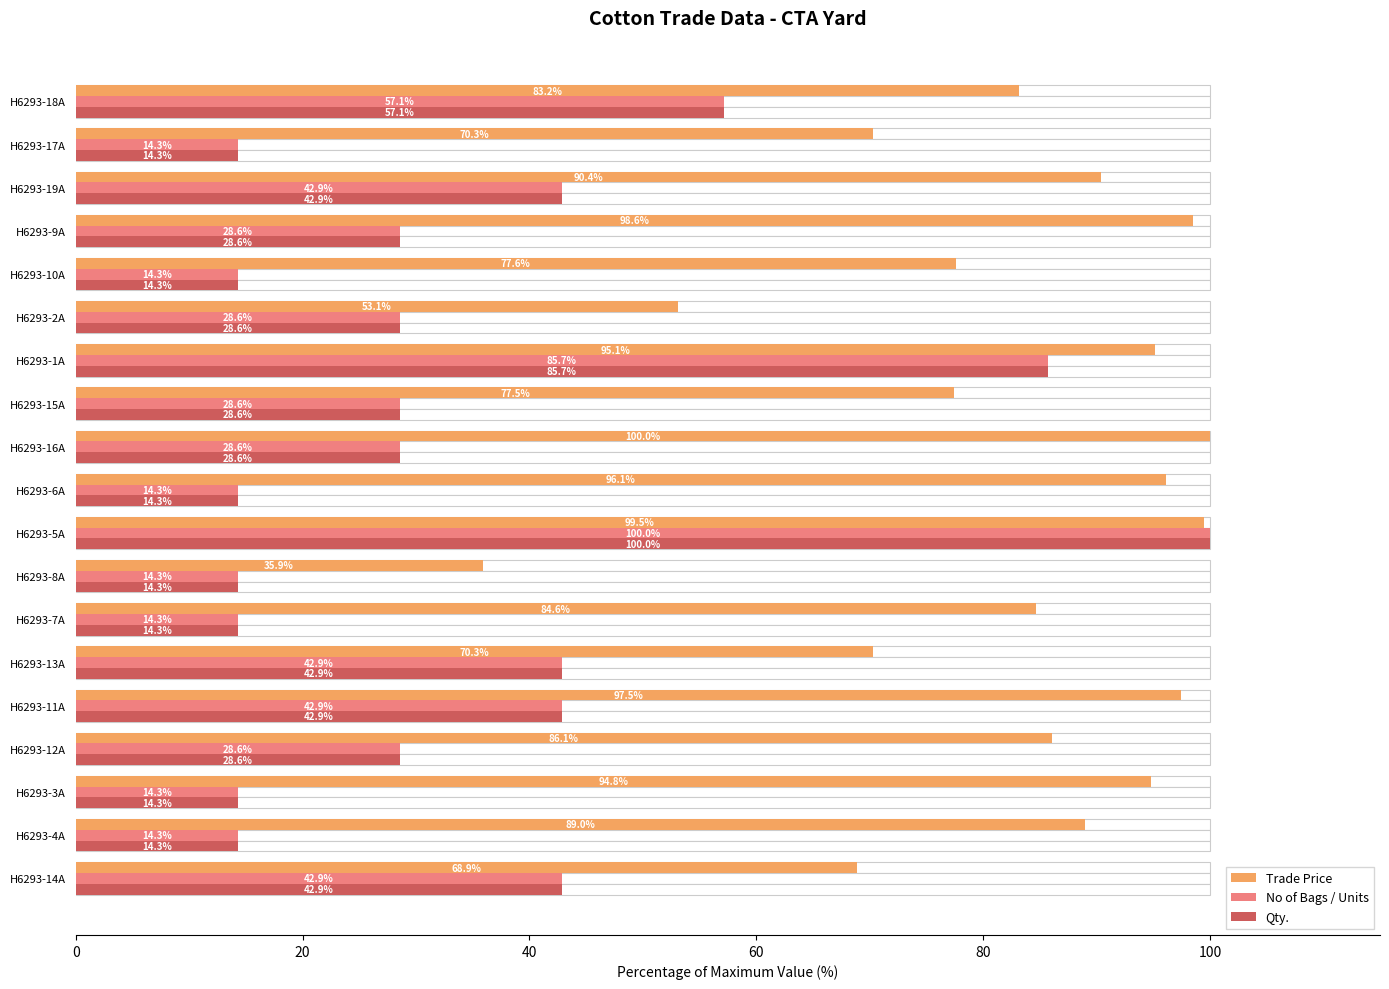

At H6293-17A, list the series in order from largest to smallest.

Trade Price, No of Bags / Units, Qty.